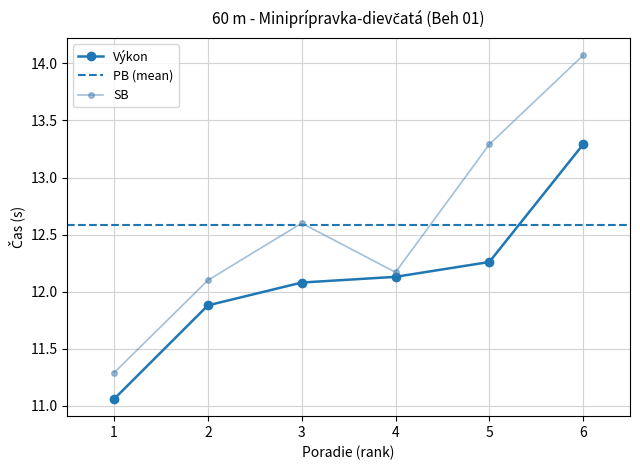

Rank the categories by SB value from lowest to highest.

1, 2, 4, 3, 5, 6